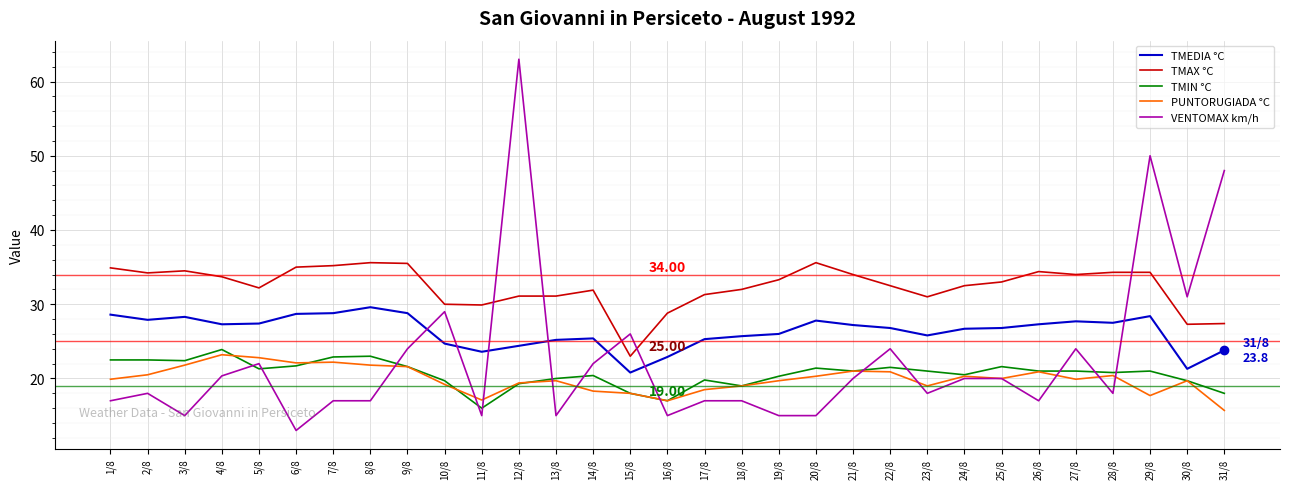

True or false: PUNTORUGIADA °C and TMEDIA °C cross at least once.

False